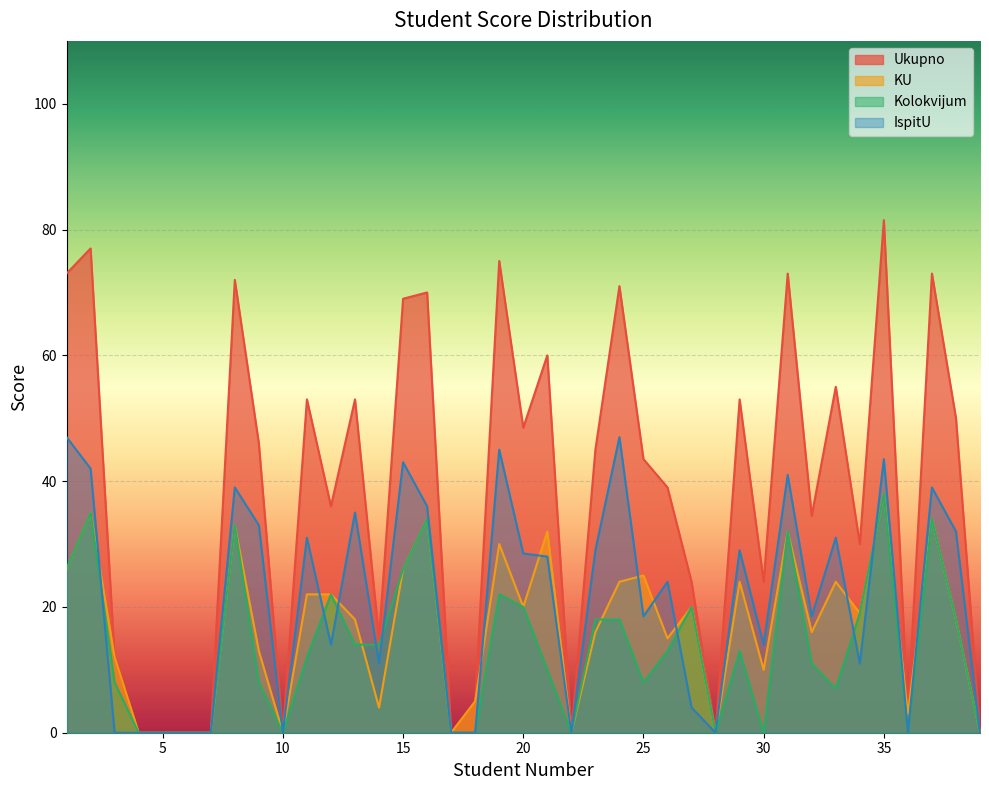

Which series has the largest total across all categories?

Ukupno